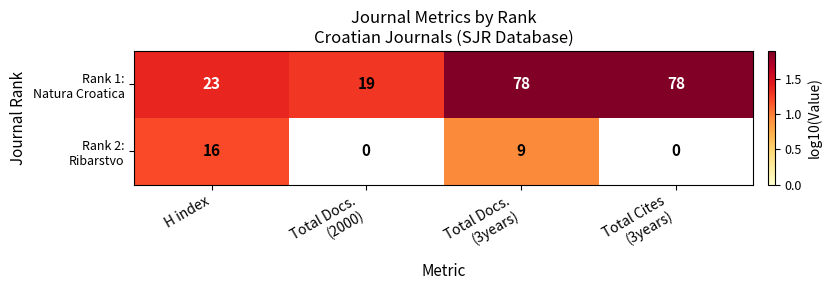

Between Total Docs.
(3years) and Total Docs.
(2000), which is larger?

Total Docs.
(3years)